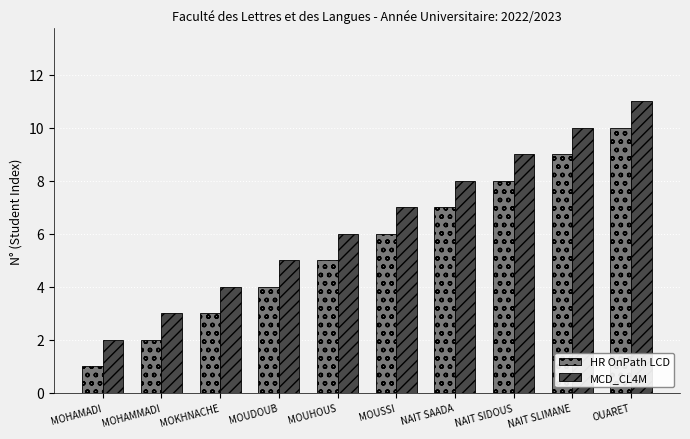

What is the difference between the maximum and minimum values in the HR OnPath LCD series?

9